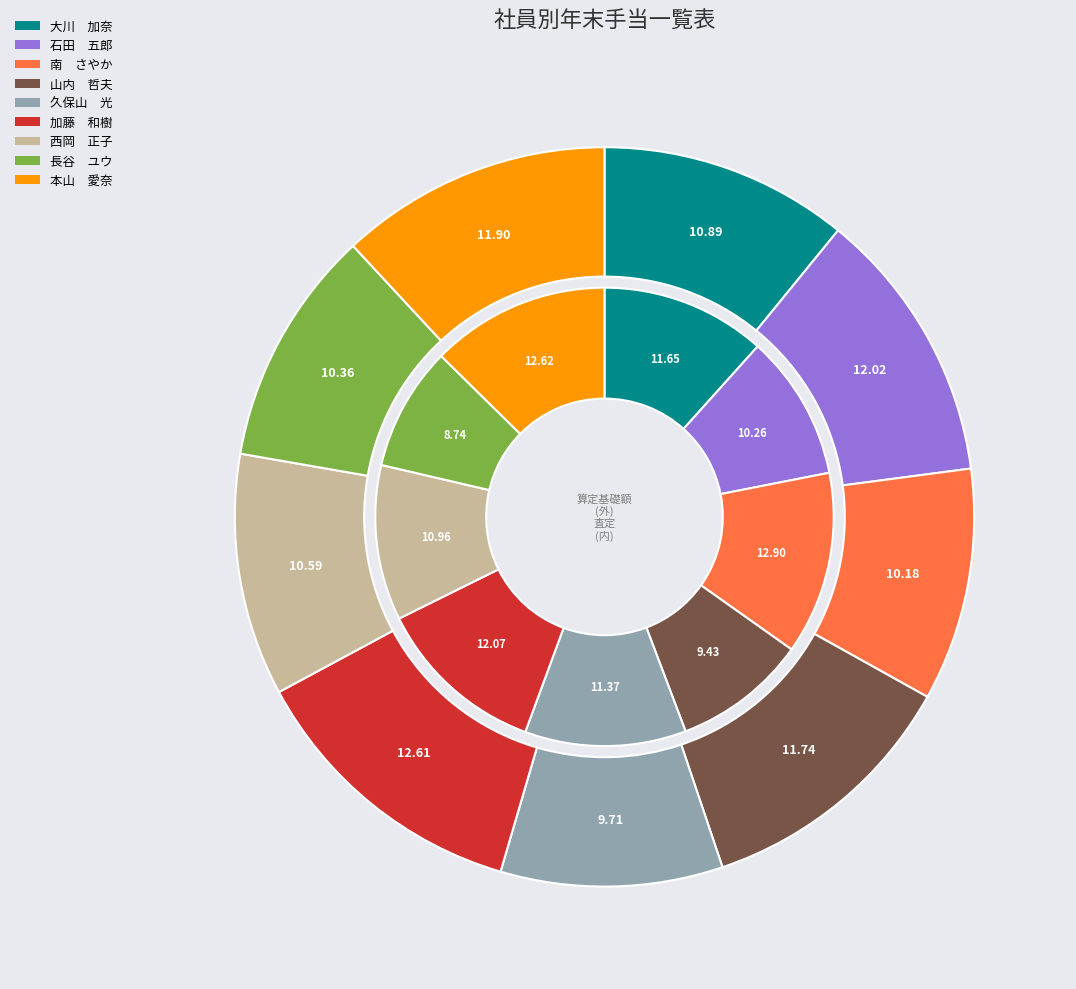

Rank the categories by 査定 value from highest to lowest.

南　さやか, 本山　愛奈, 加藤　和樹, 大川　加奈, 久保山　光, 西岡　正子, 石田　五郎, 山内　哲夫, 長谷　ユウ